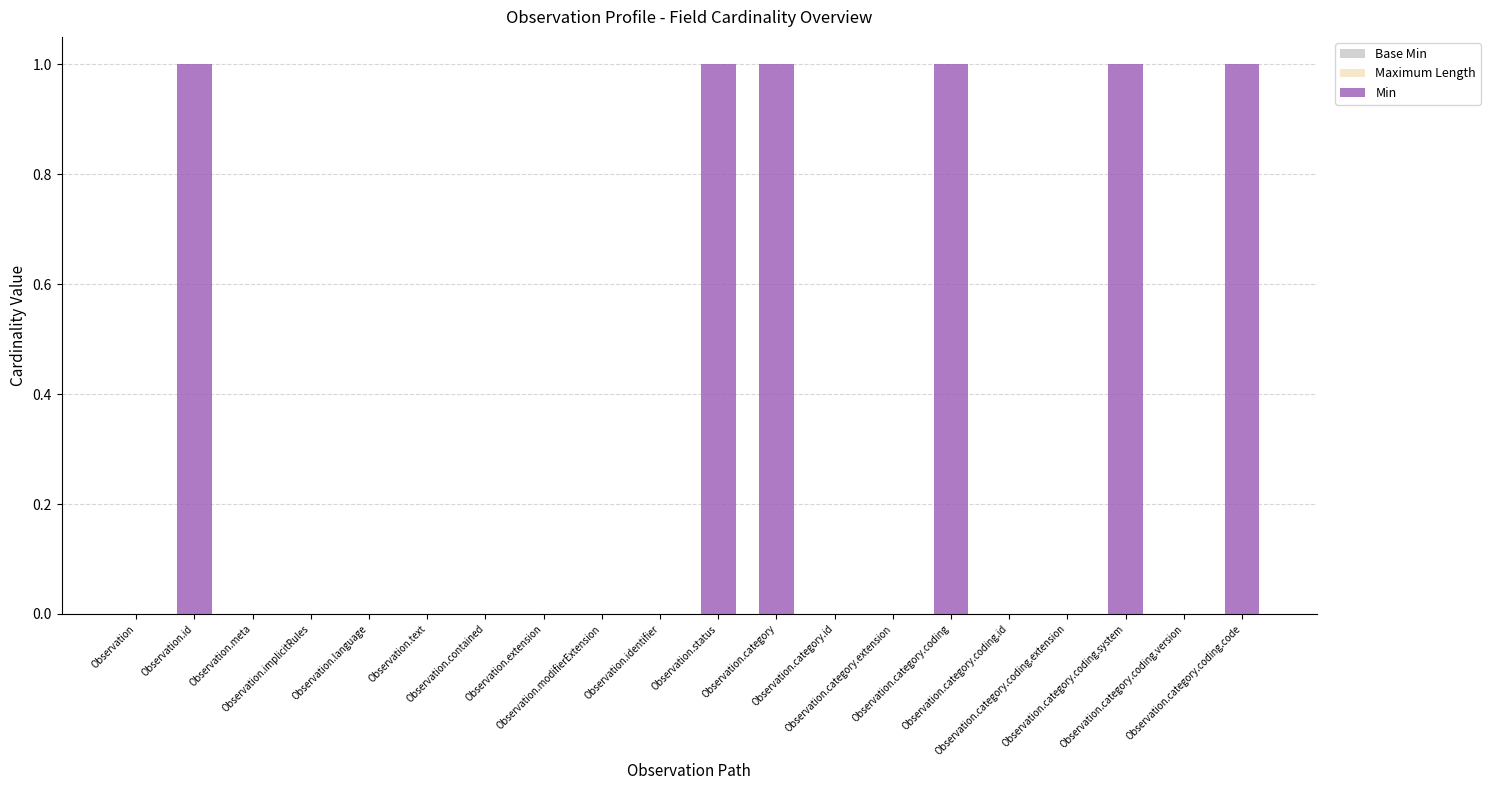

What is the sum of all values?

6